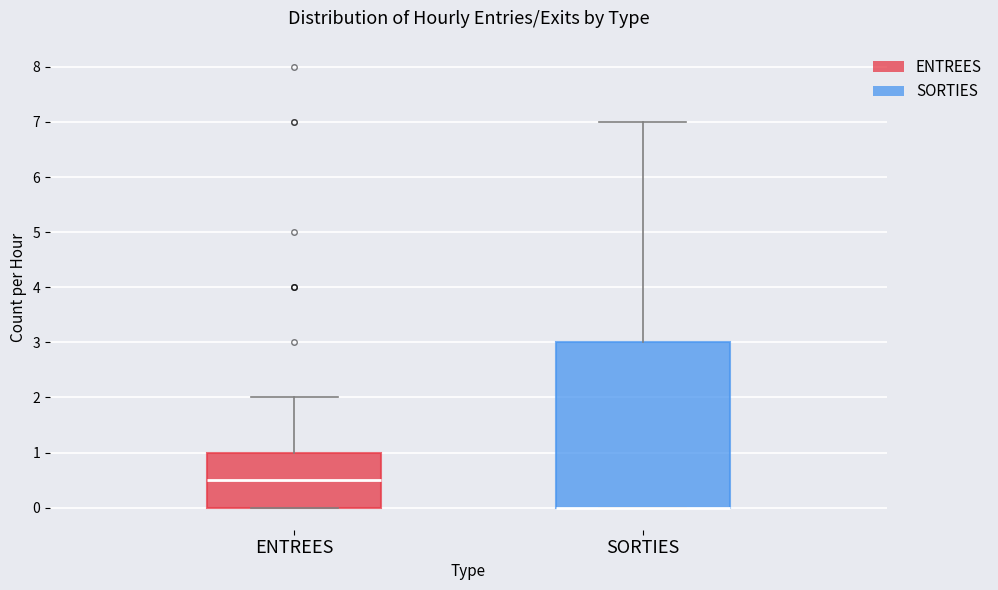

Comparing the boxes themselves (not the whiskers), which one is the tallest?

SORTIES